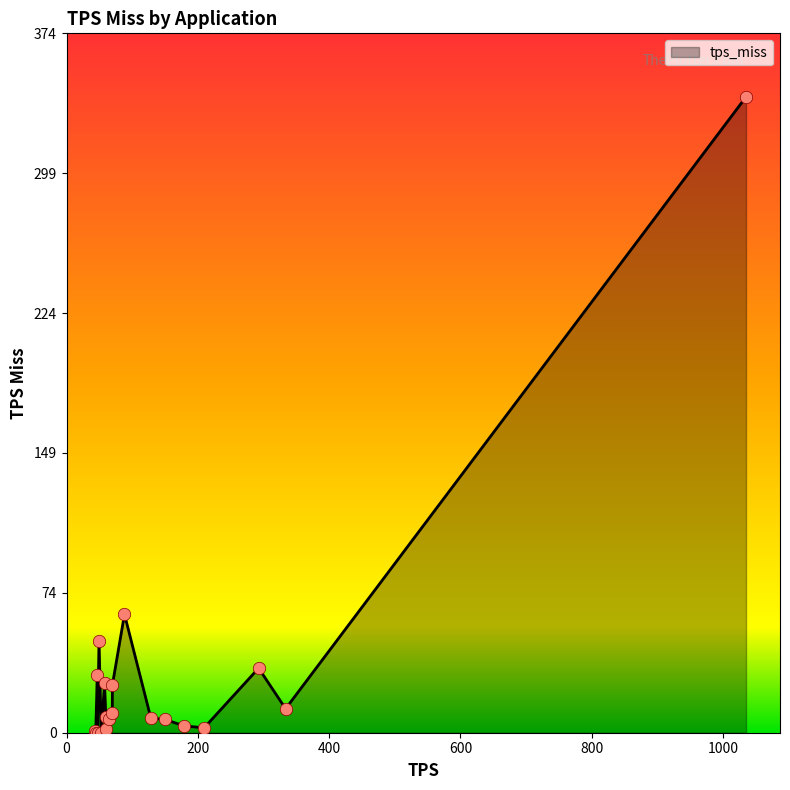

What is the greatest value displayed?

340.0